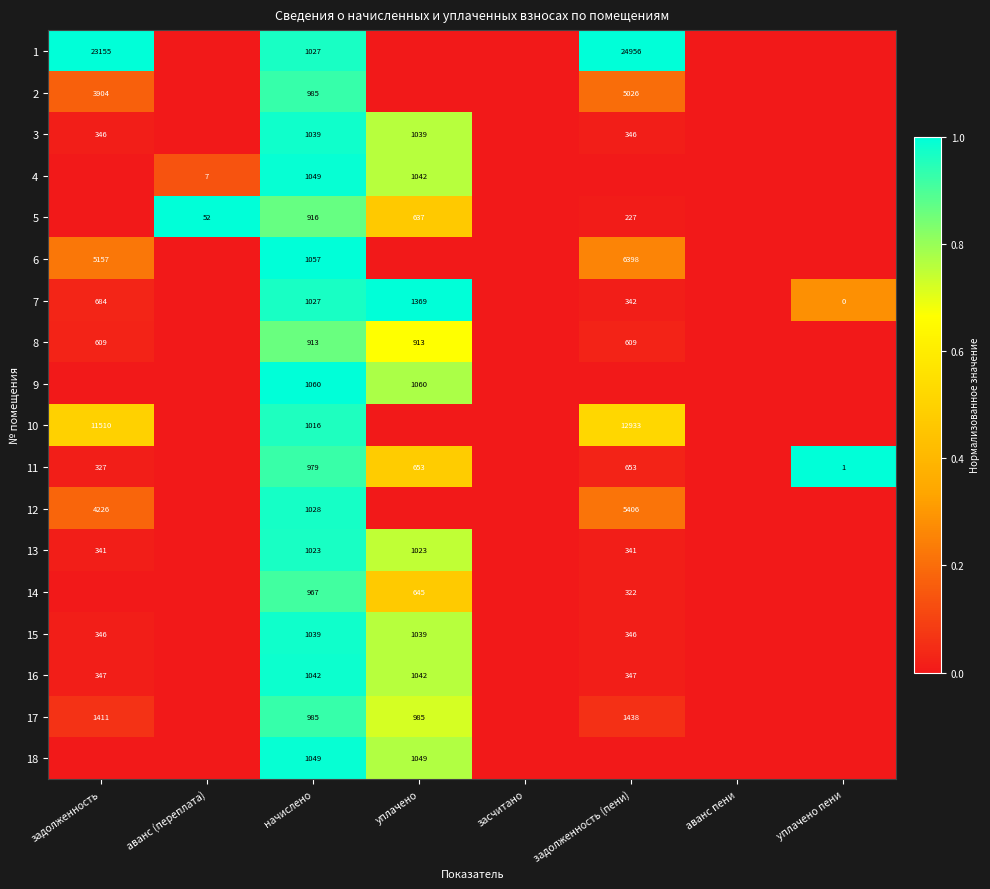

The value of 11 at начислено is 330. True or false?

False